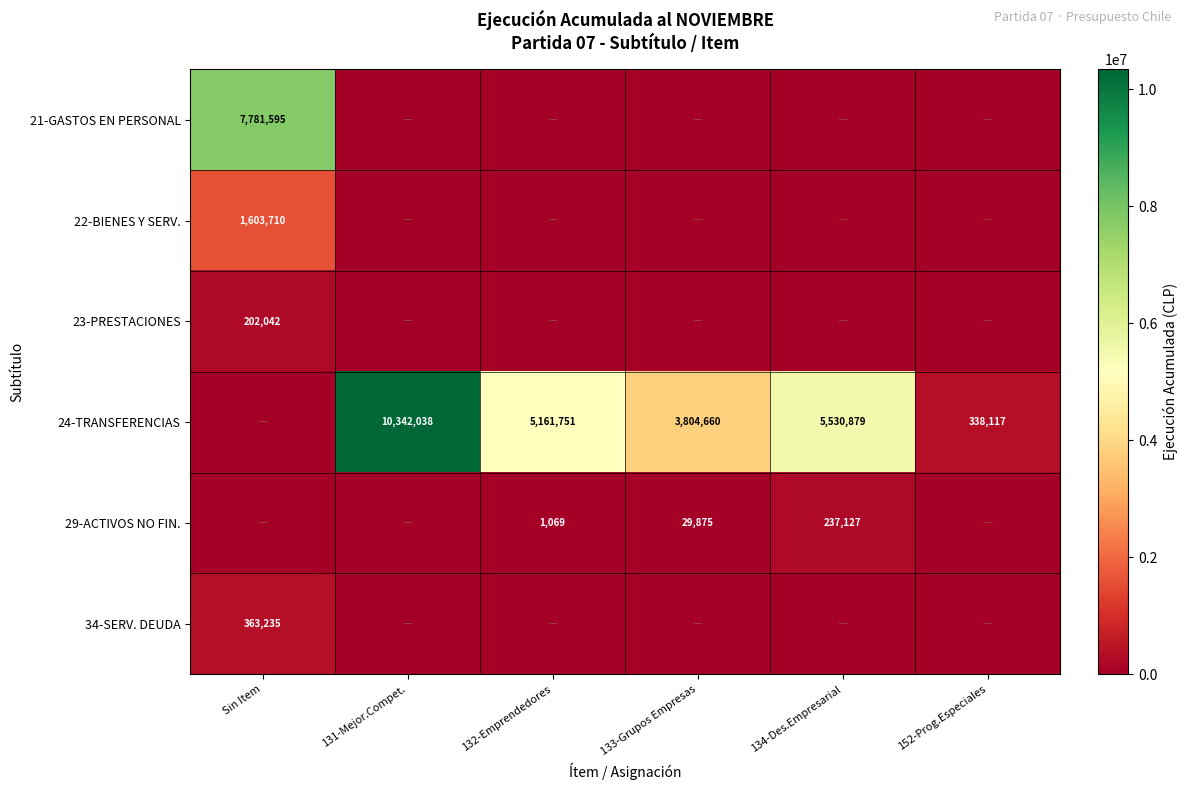

Is it true that 24-TRANSFERENCIAS equals 2982176 at 131-Mejor.Compet.?

False